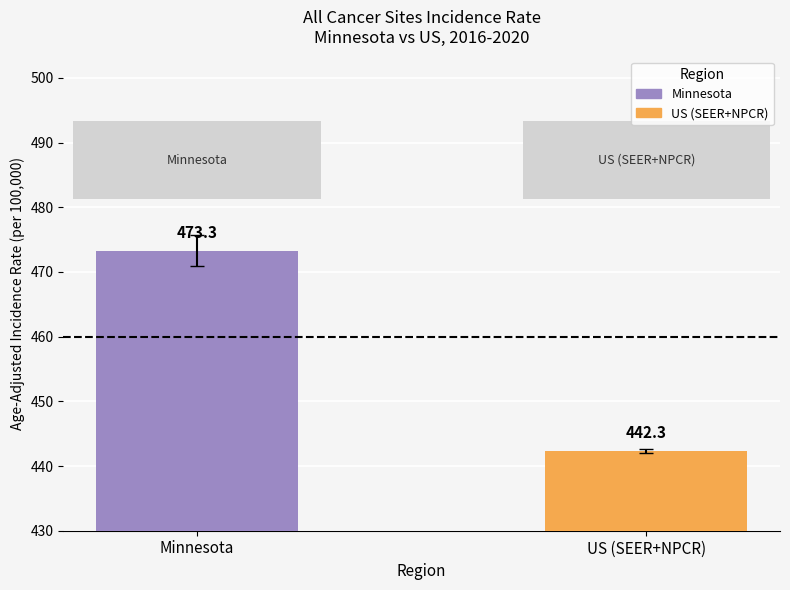

What is the label of the 2nd bar from the right?

Minnesota